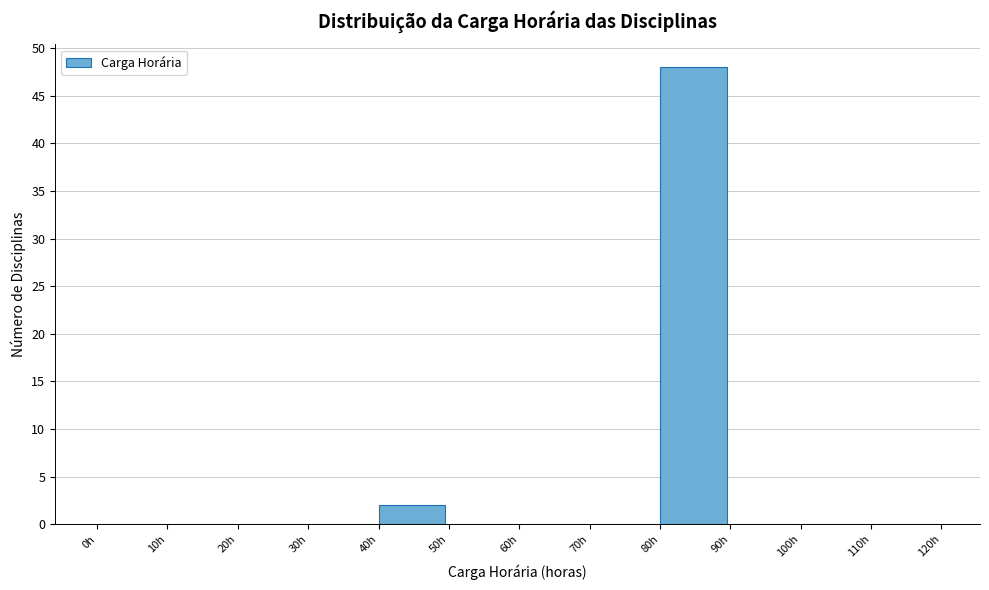

Reading left to right, transcribe this chart: for each bar, give the range it covers on the x-axis and its height. The values are not printed on the chart, so give them approximately, as read against the axis.

0 to 10: 0
10 to 20: 0
20 to 30: 0
30 to 40: 0
40 to 50: 2
50 to 60: 0
60 to 70: 0
70 to 80: 0
80 to 90: 48
90 to 100: 0
100 to 110: 0
110 to 120: 0